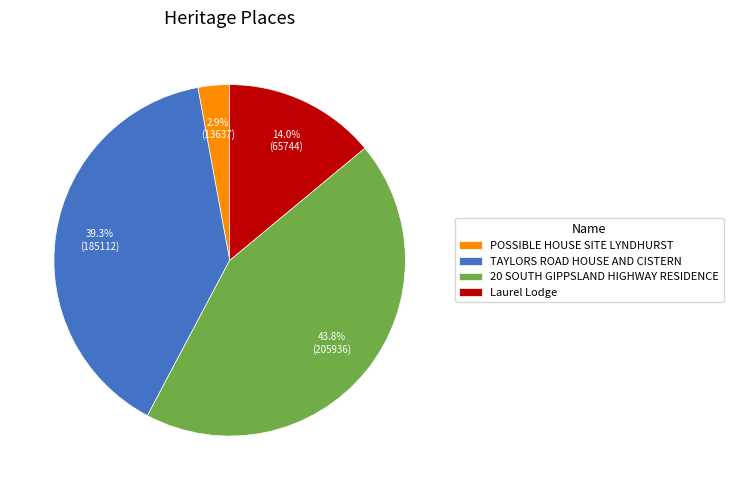

Which slice is the largest?

20 SOUTH GIPPSLAND HIGHWAY RESIDENCE